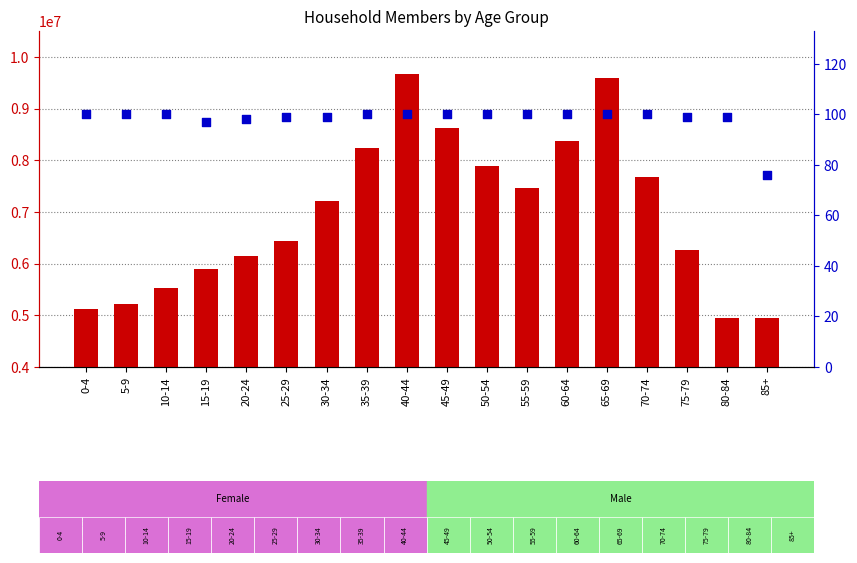

At how many categories does at least one series exceed 4754222?

18